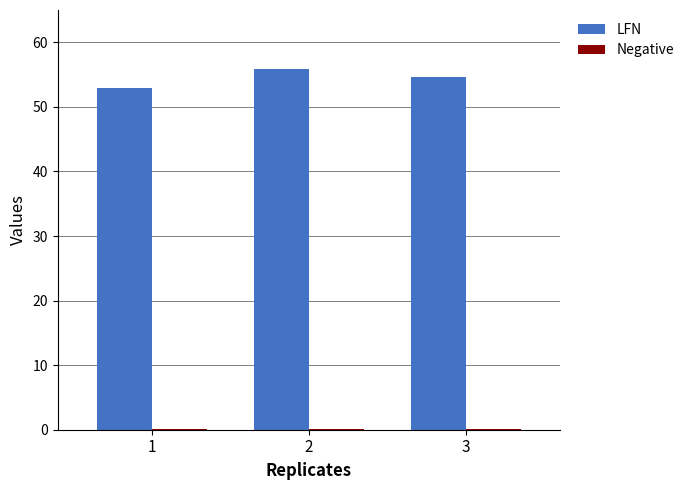

The value of LFN at 3 is 81.4. True or false?

False